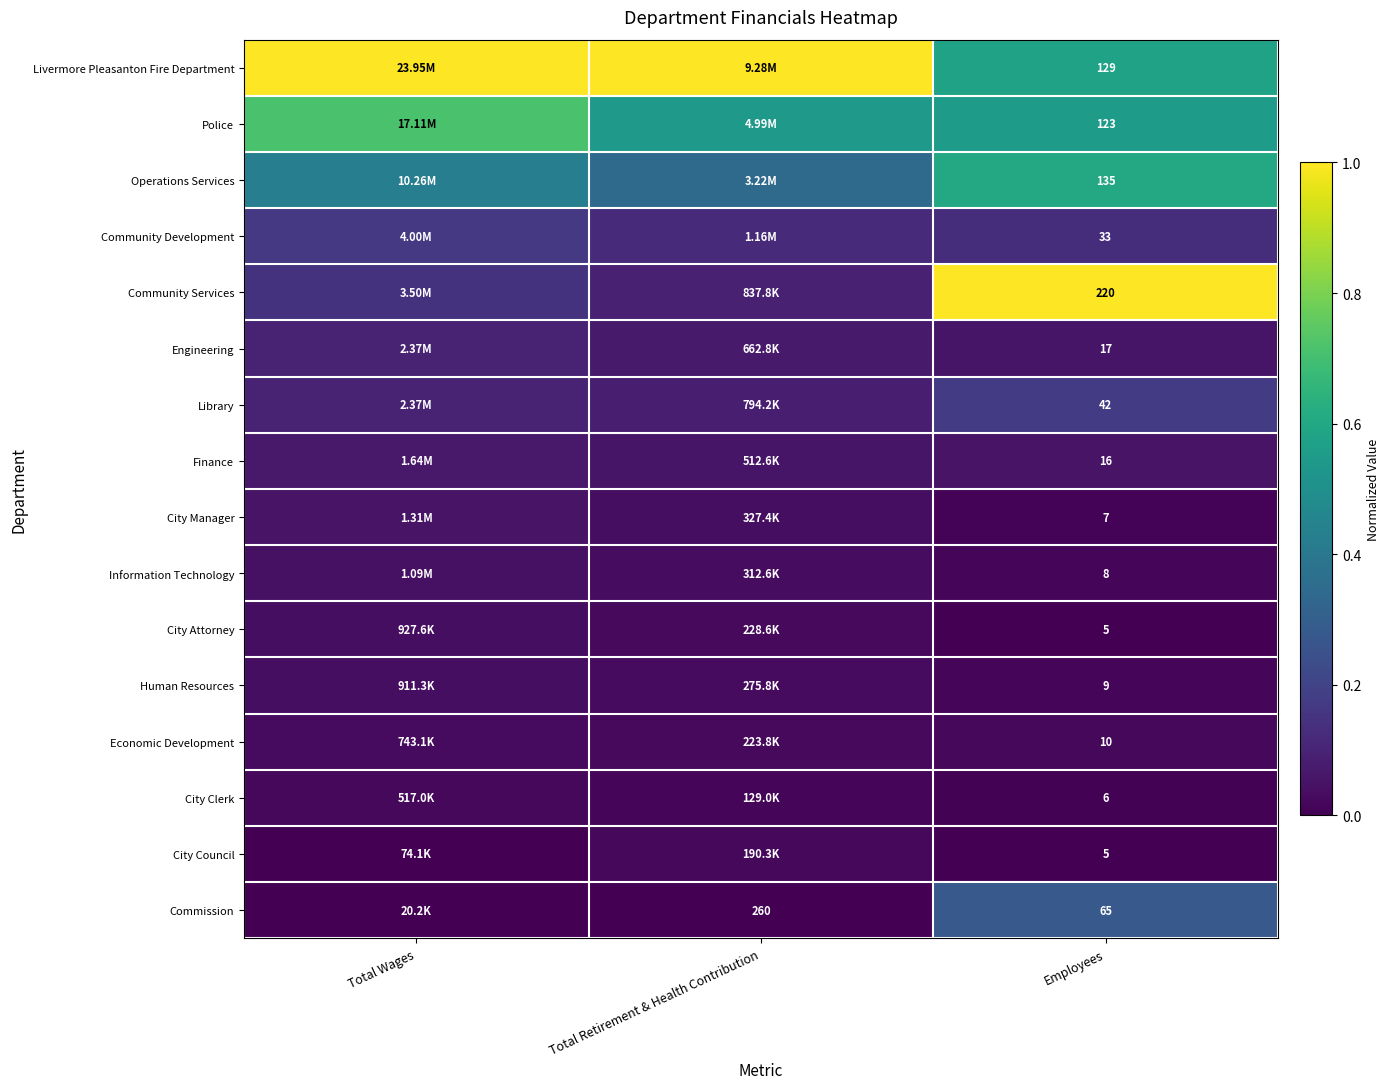

How many distinct data groups are displayed?

16